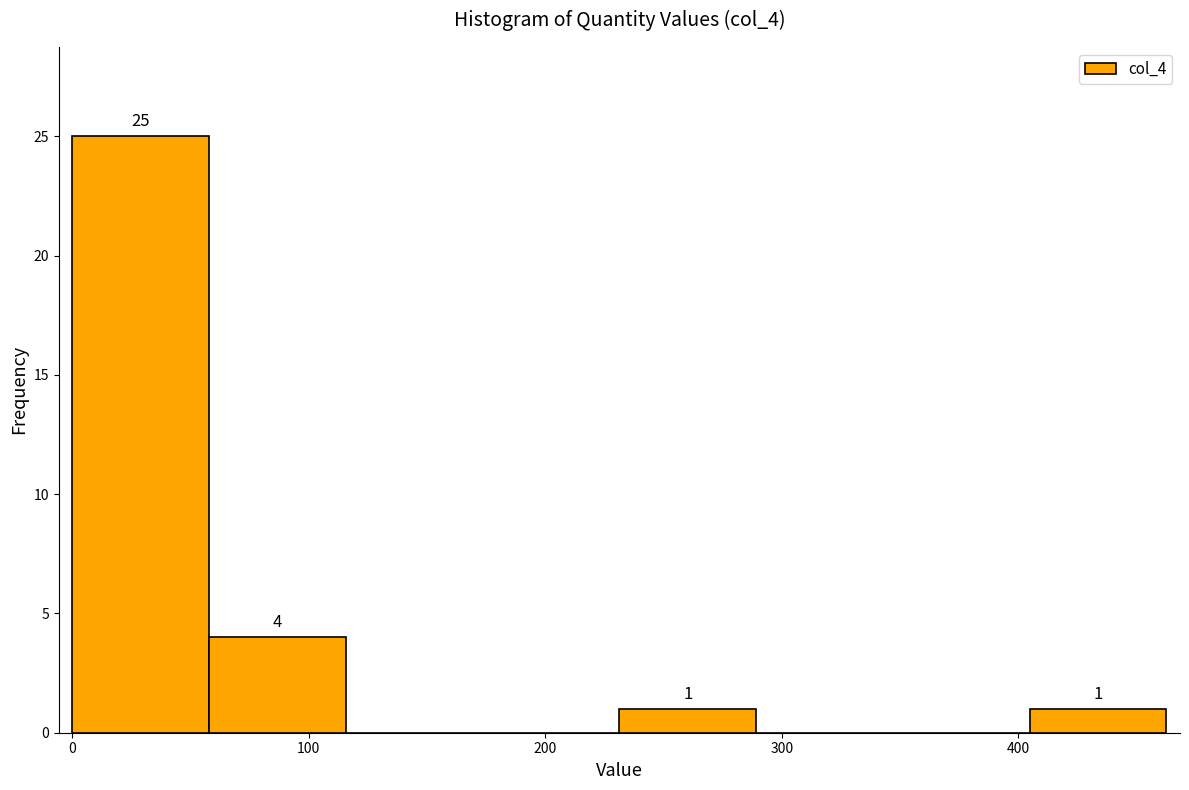

Over which range of the x-axis is the bar tallest?

0 to 60